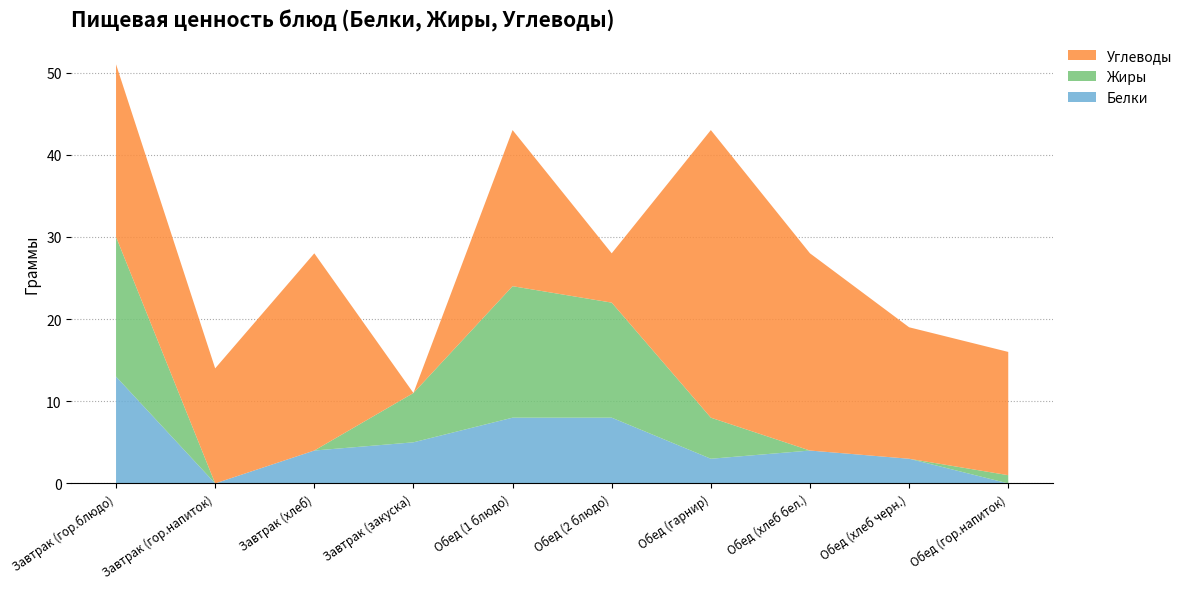

Reading left to right, extract all data points from this chart.

Белки: 13	0	4	5	8	8	3	4	3	0
Жиры: 17	0	0	6	16	14	5	0	0	1
Углеводы: 21	14	24	0	19	6	35	24	16	15